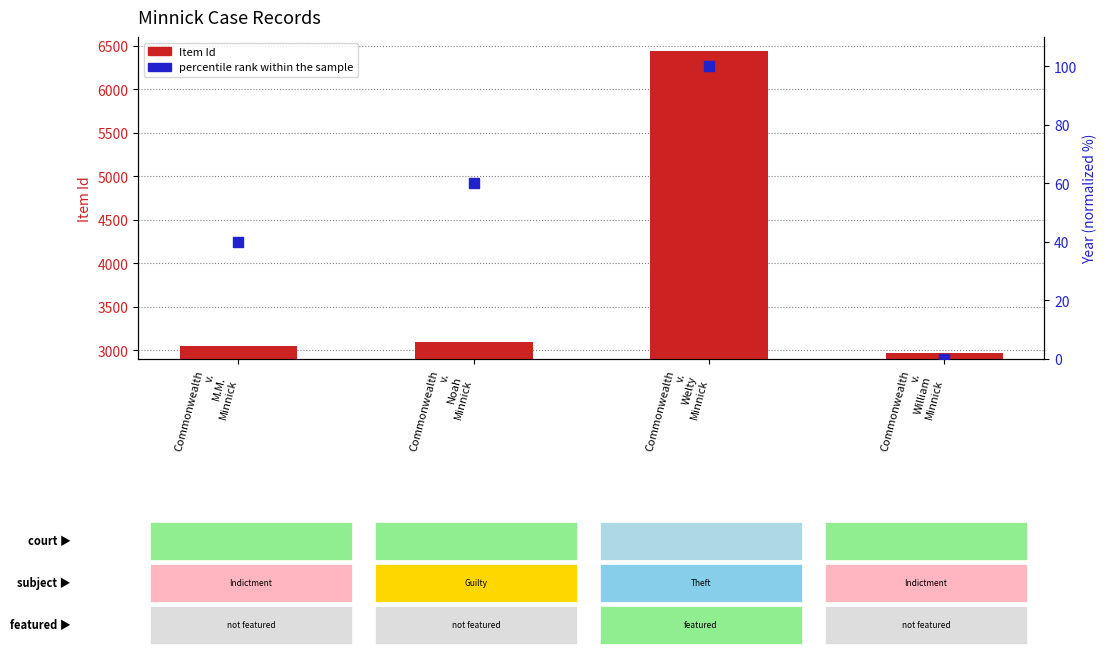

Which series contains the lowest Y value?

percentile rank within the sample